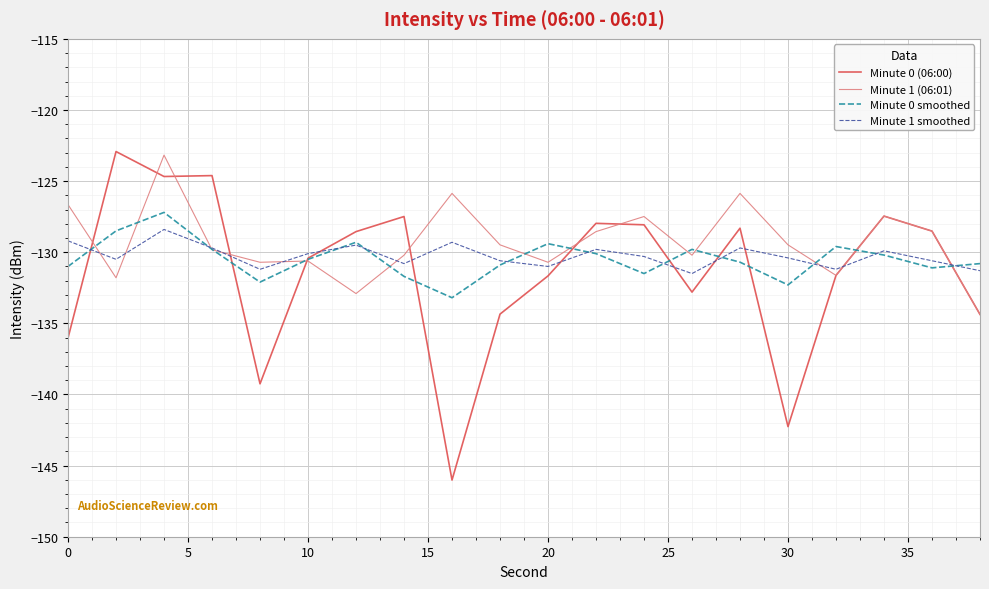

Which series has the widest spread of values?

Minute 0 (06:00)